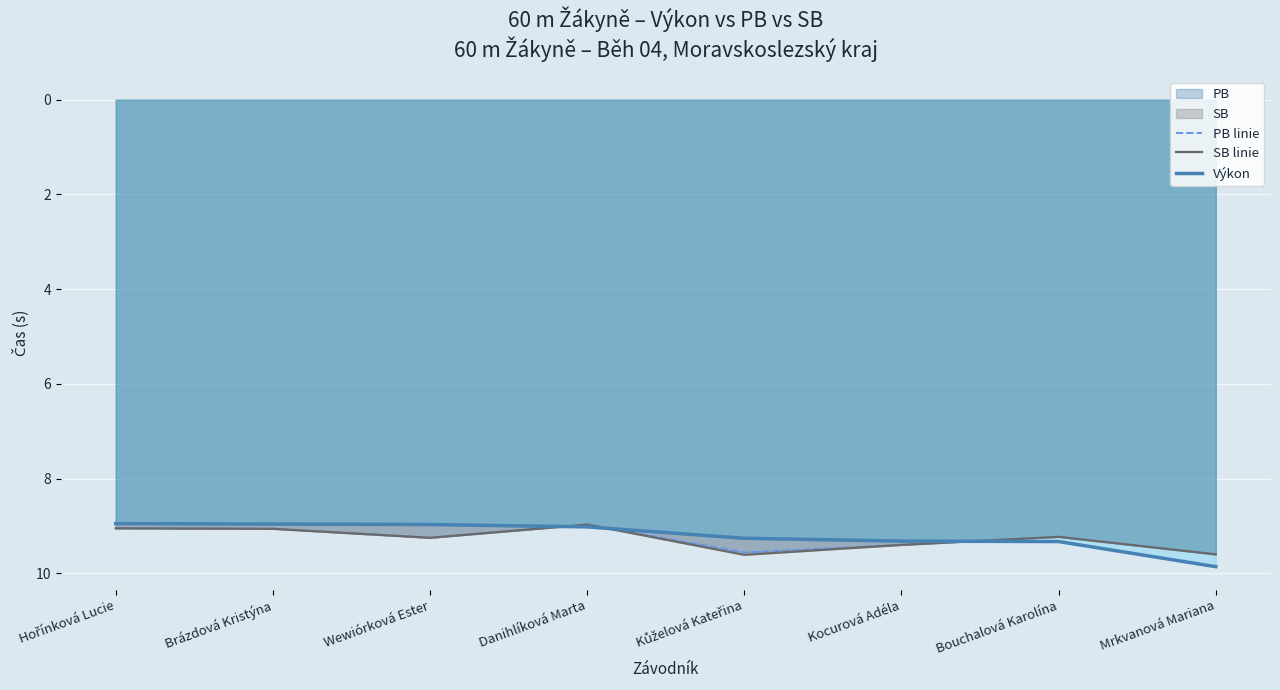

Reading left to right, list all the values displayed in this chart.

PB linie: Hořínková Lucie=9.1	Brázdová Kristýna=9.1	Wewiórková Ester=9.2	Danihlíková Marta=9.0	Kůželová Kateřina=9.6	Kocurová Adéla=9.4	Bouchalová Karolína=9.2	Mrkvanová Mariana=9.6
SB linie: Hořínková Lucie=9.1	Brázdová Kristýna=9.1	Wewiórková Ester=9.2	Danihlíková Marta=9.0	Kůželová Kateřina=9.6	Kocurová Adéla=9.4	Bouchalová Karolína=9.2	Mrkvanová Mariana=9.6
Výkon: Hořínková Lucie=8.9	Brázdová Kristýna=9.0	Wewiórková Ester=9.0	Danihlíková Marta=9.0	Kůželová Kateřina=9.3	Kocurová Adéla=9.3	Bouchalová Karolína=9.3	Mrkvanová Mariana=9.9